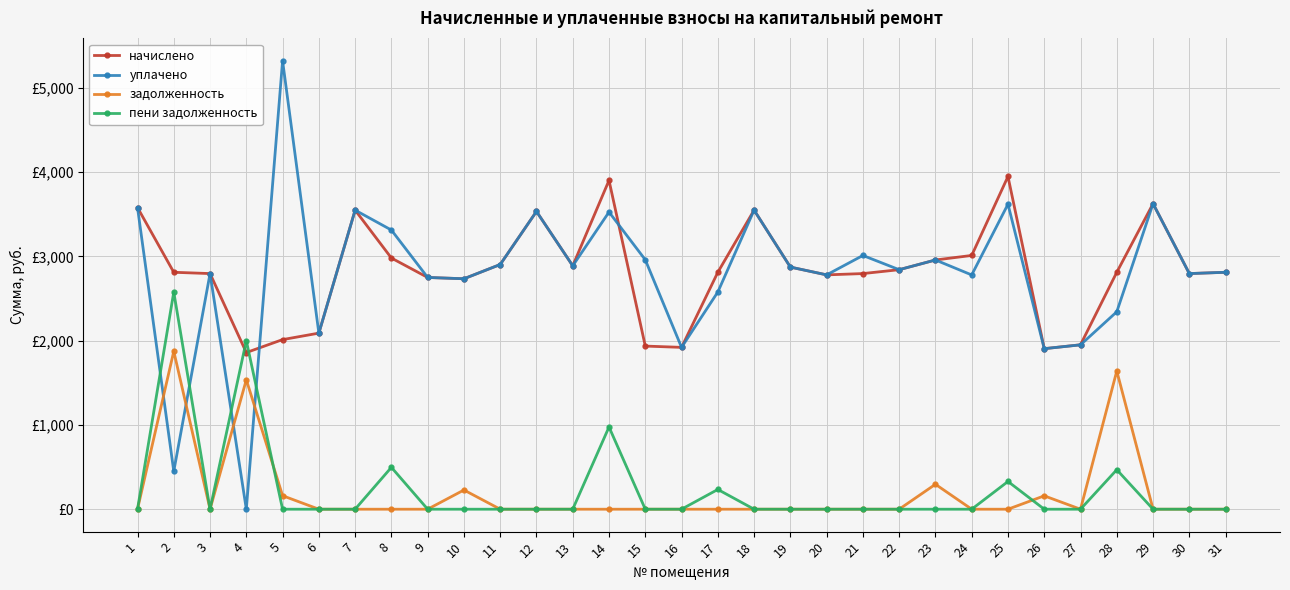

What is the sum of the уплачено values at 17 and 7?

6124.8